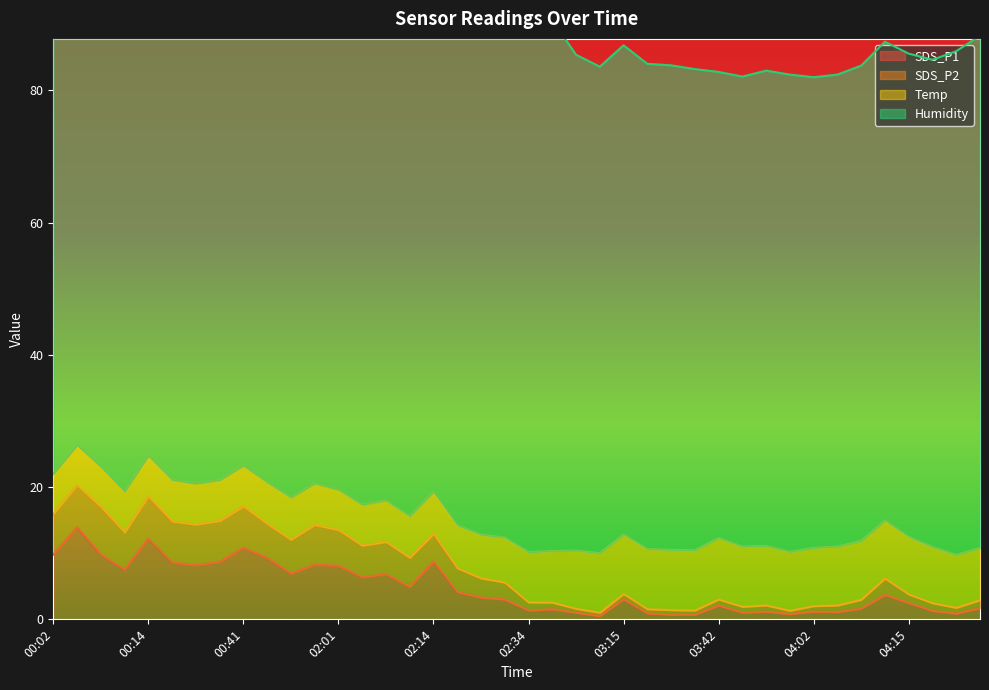

What is the maximum value for SDS_P1?

13.9